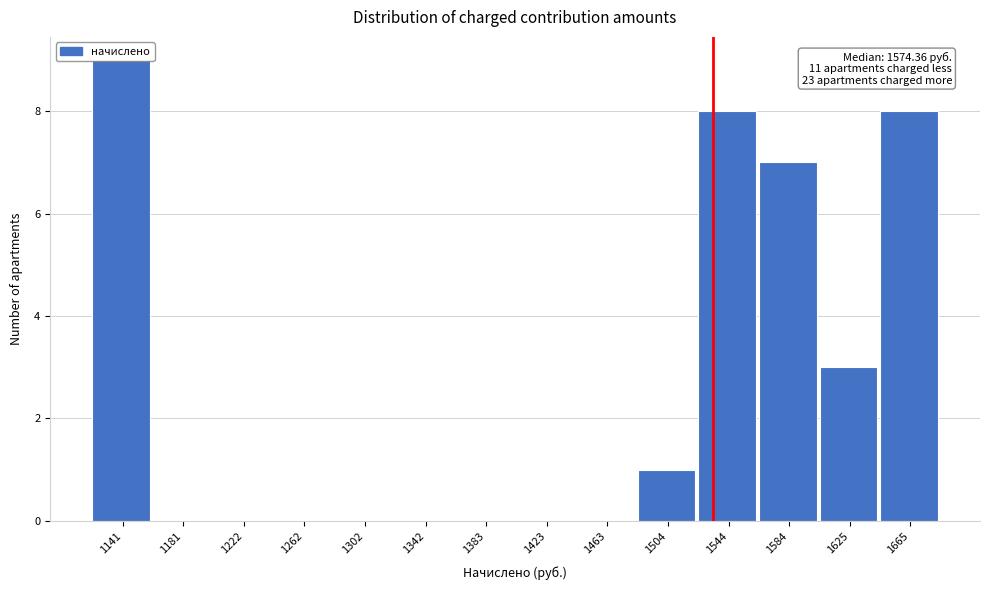

Over which range of the x-axis is the bar tallest?

1120 to 1160